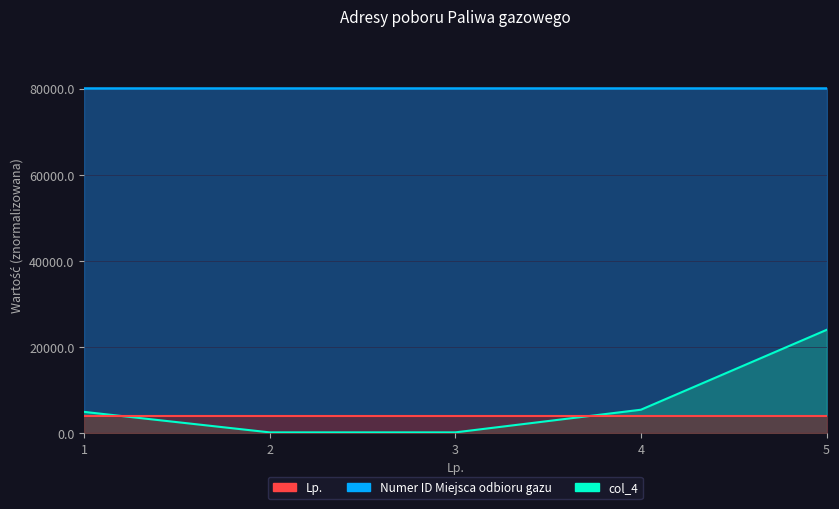

Is it true that Numer ID Miejsca odbioru gazu equals 80185.9 at 4?

True